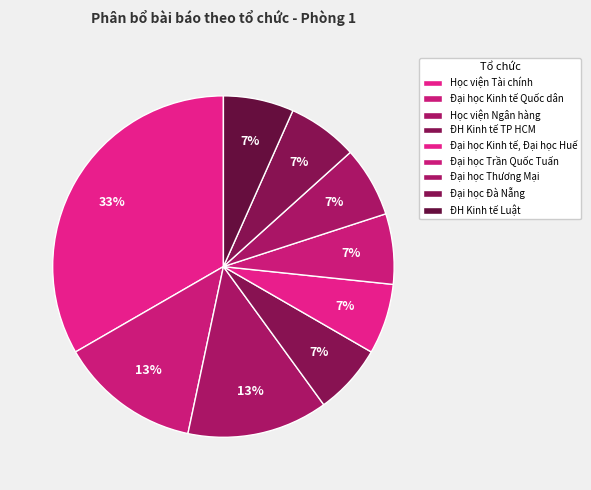

Is Đại học Trần Quốc Tuấn the majority of the pie?

No